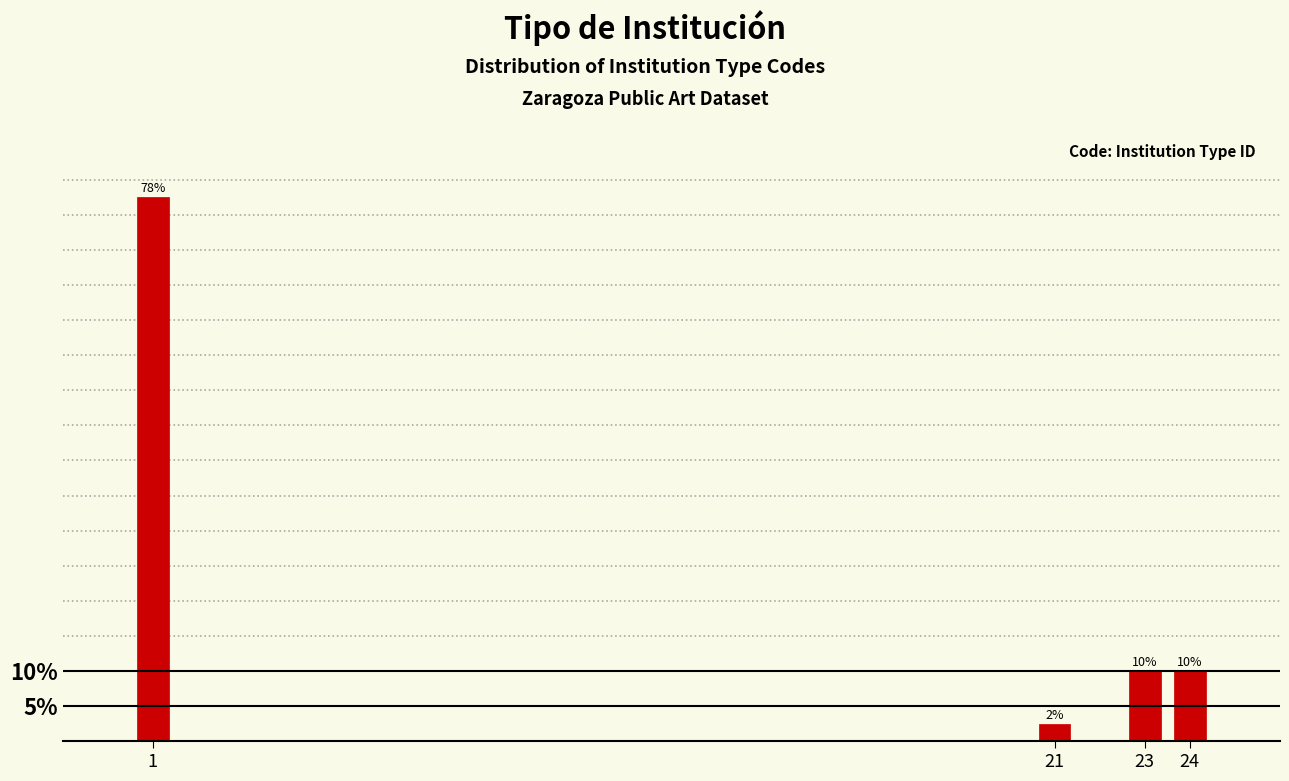

True or false: the data shows 2.5 at 21.

True